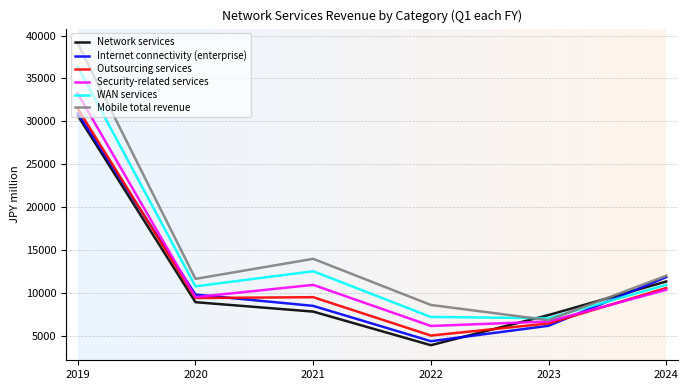

Which series has the largest total across all categories?

Mobile total revenue